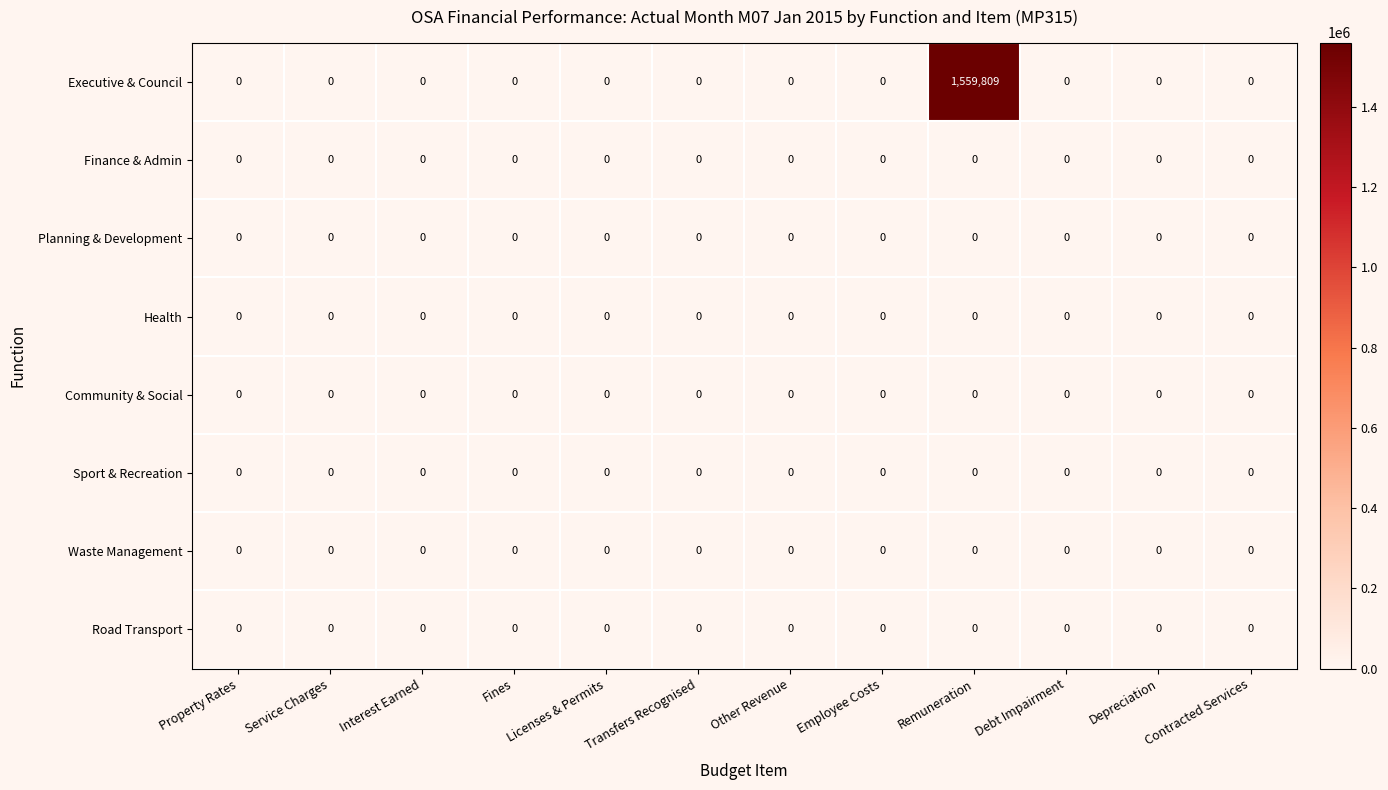

Which series has the largest range (max minus min)?

Executive & Council